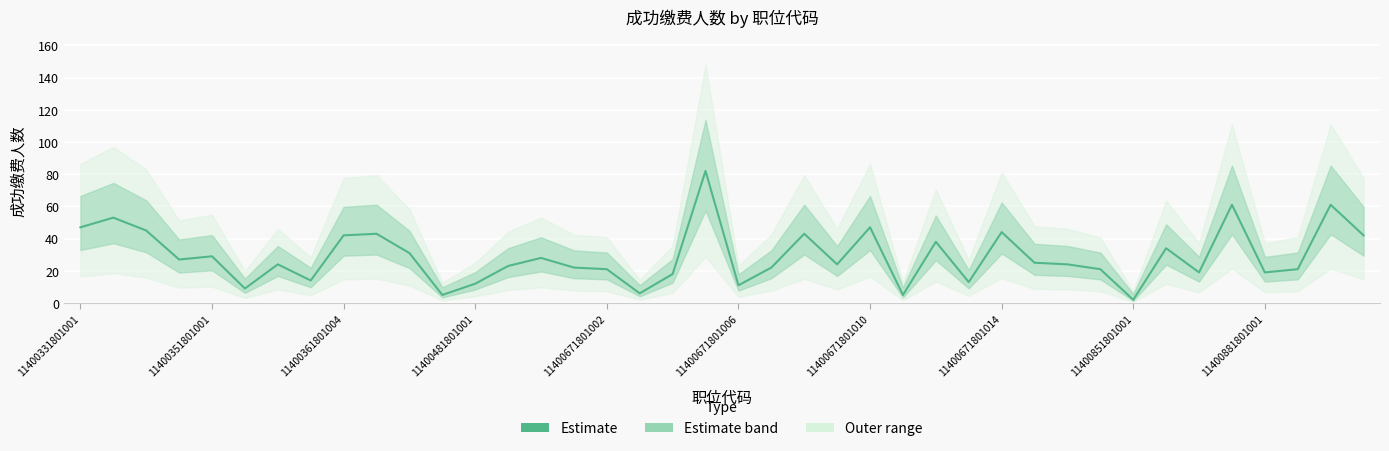

Between 35 and 23, which is larger?

35